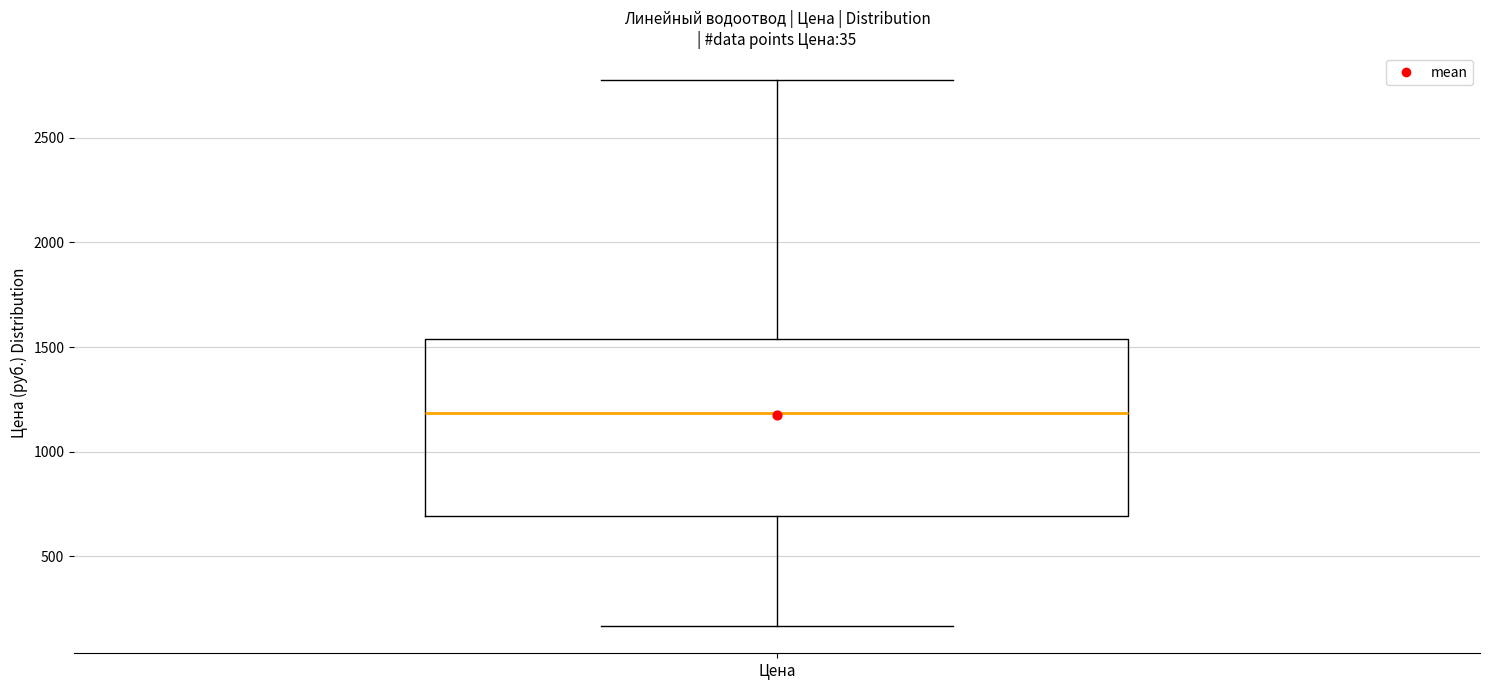

Read this box plot against the y-axis: the position of the median line, the range covered by the box, and the ends of both whiskers. The values are not printed on the chart, so give them approximately, as read against the axis.

median 1200, box 700 to 1550, whiskers 150 to 2750